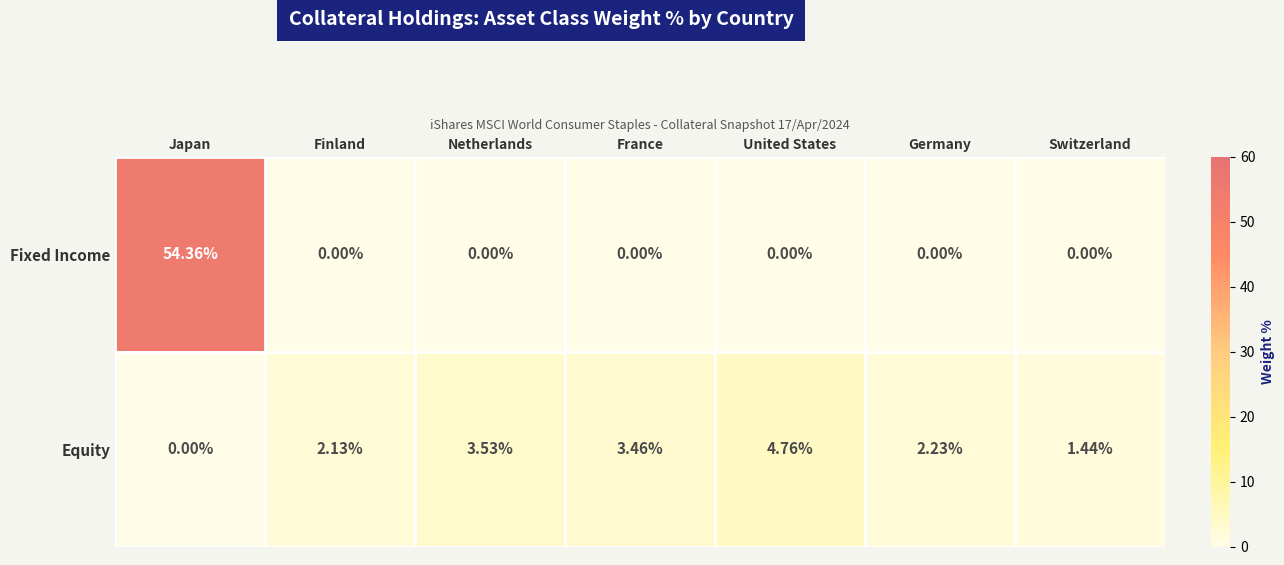

At which category is the sum across all series the highest?

Japan